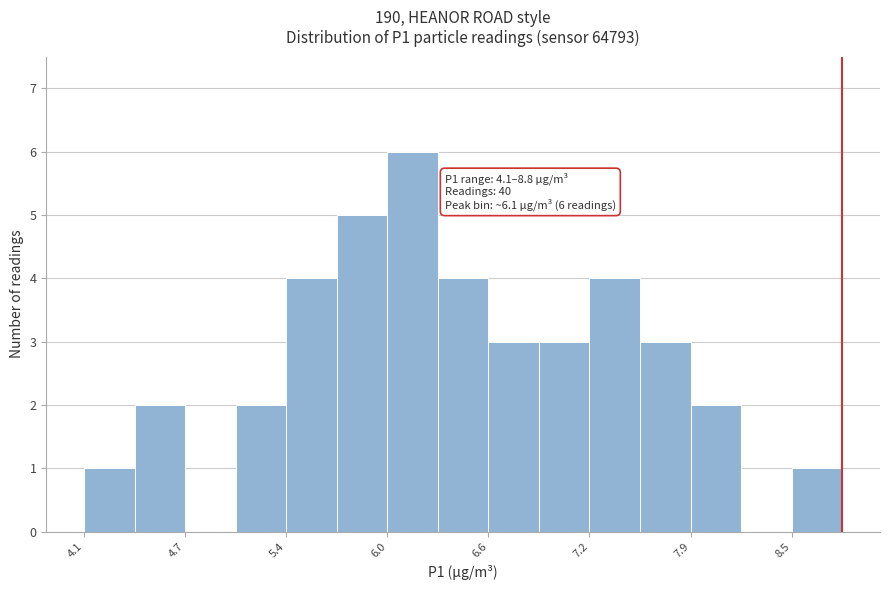

Read against the x-axis, roughly where is the centre of the tallest bar?

6.1